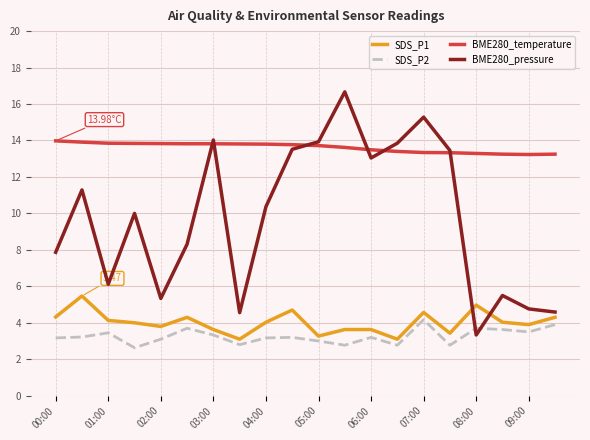

True or false: SDS_P2 and BME280_temperature cross at least once.

False